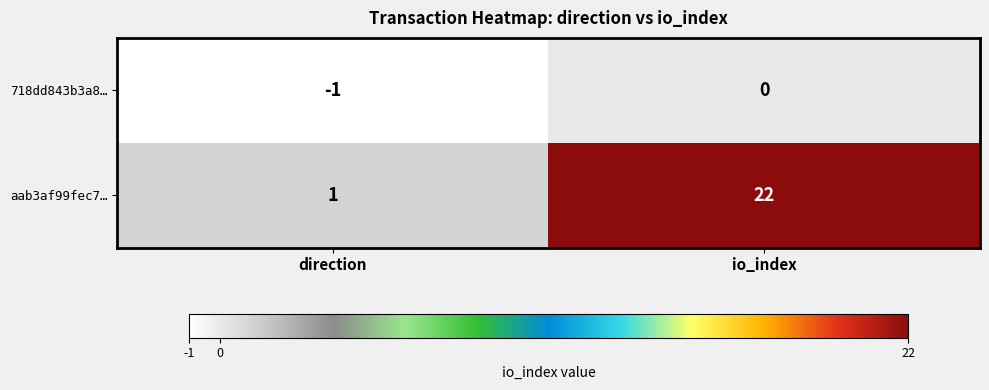

Which series has the largest total across all categories?

aab3af99fec7…